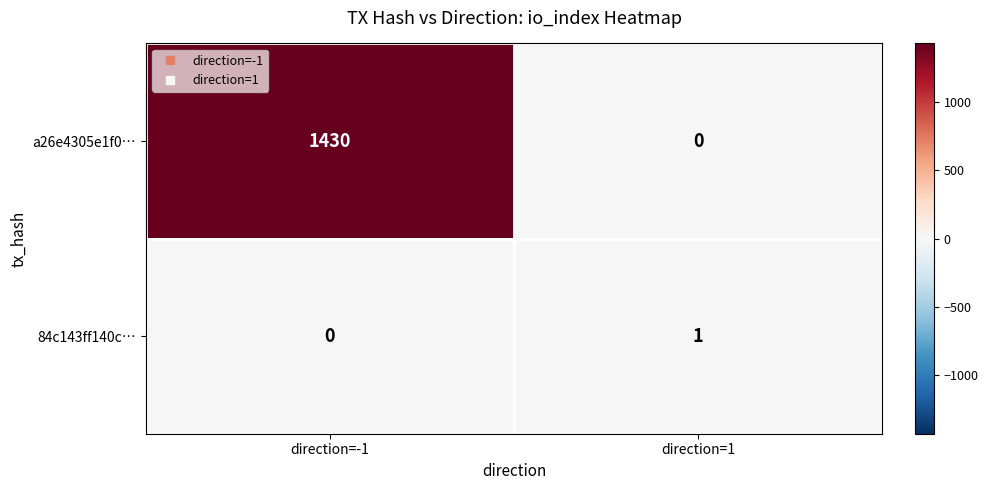

What is the average value of the a26e4305e1f0… series?

715